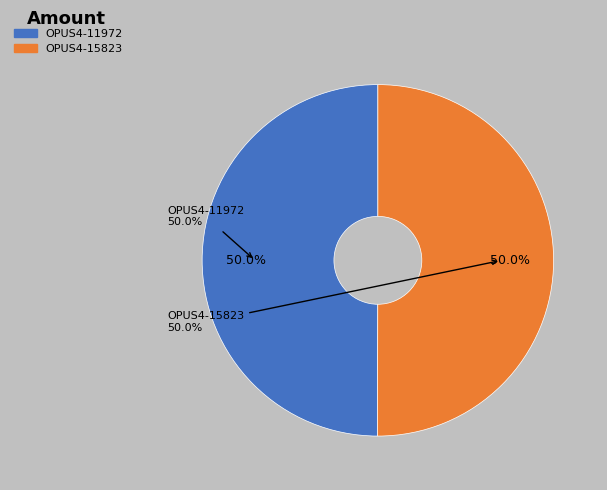

What portion of the pie excludes OPUS4-11972?

50.0%